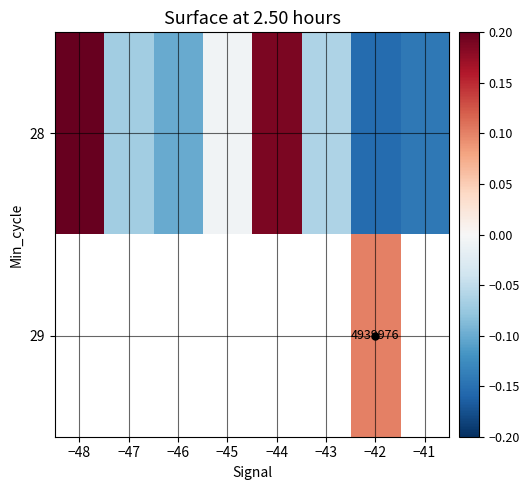

Which series changed the most between −48 and −45?

28